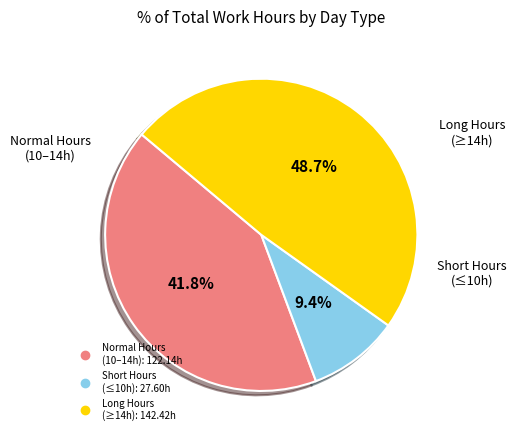

Is there any slice that represents more than half of the pie?

No